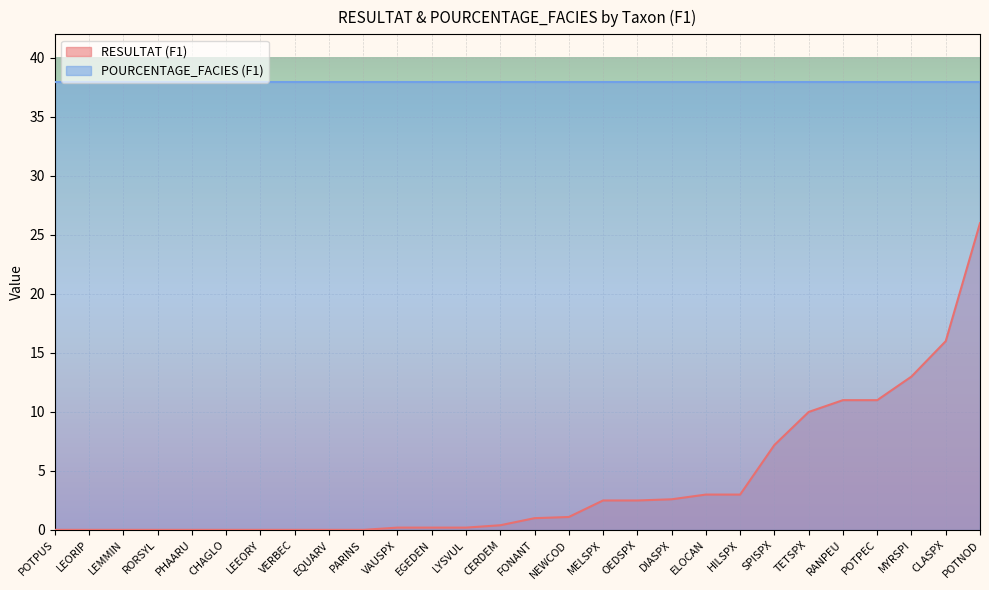

List the labels in order of value, largest first.

POTNOD, CLASPX, MYRSPI, RANPEU, POTPEC, TETSPX, SPISPX, ELOCAN, HILSPX, DIASPX, MELSPX, OEDSPX, NEWCOD, FONANT, CERDEM, VAUSPX, EGEDEN, LYSVUL, POTPUS, LEORIP, LEMMIN, RORSYL, PHAARU, CHAGLO, LEEORY, VERBEC, EQUARV, PARINS